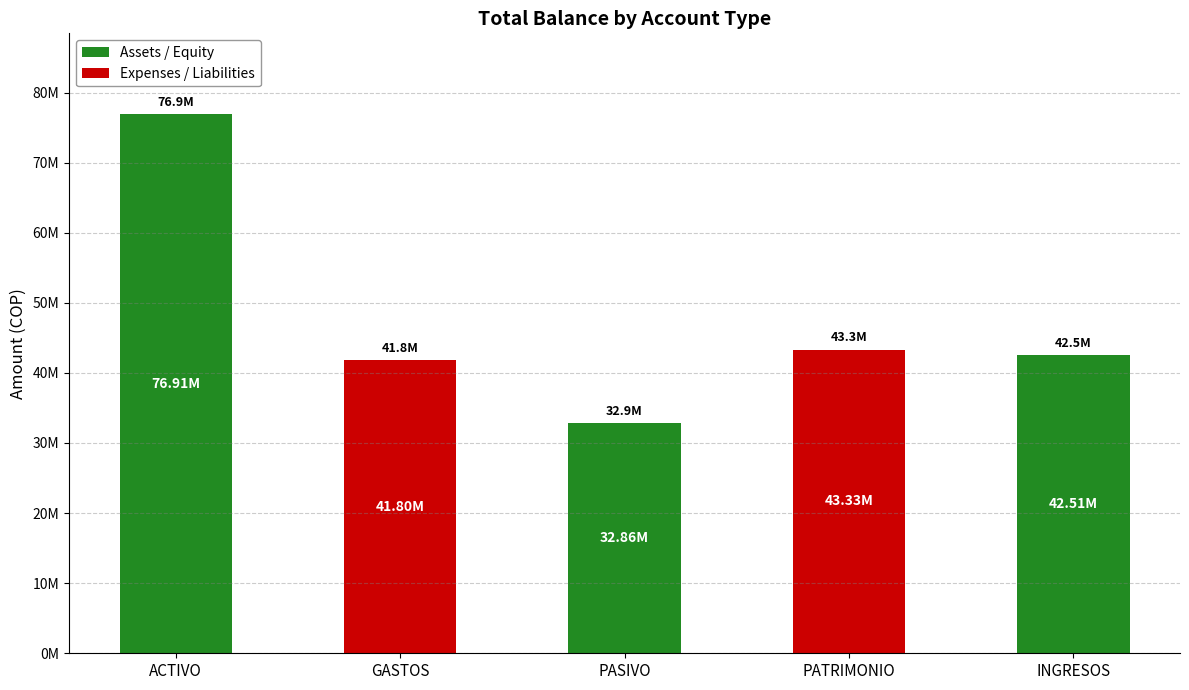

Reading right to left, extract all data points from this chart.

INGRESOS=42509088.2	PATRIMONIO=43332570.8	PASIVO=32861551.3	GASTOS=41797987.8	ACTIVO=76905222.5